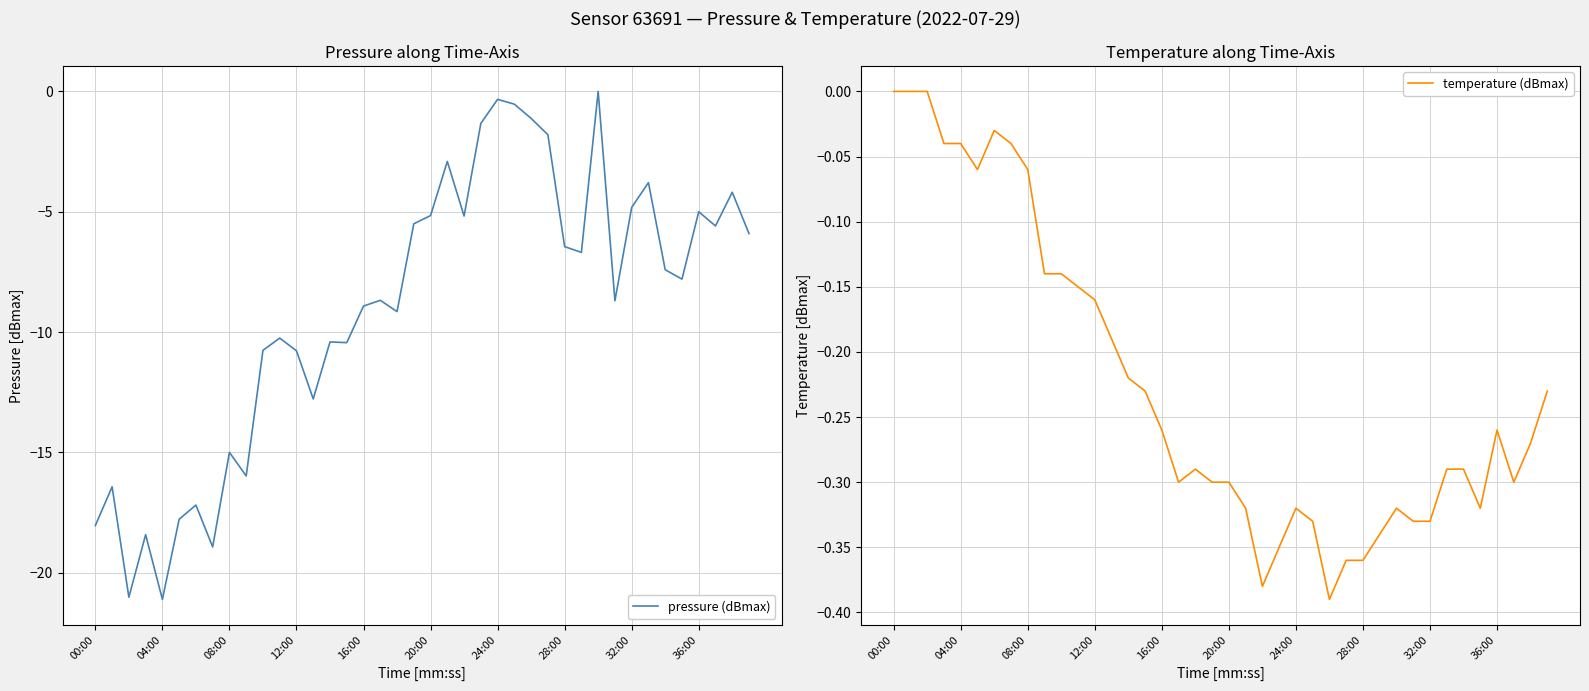

At which label is pressure (dBmax) closest to -10?

11